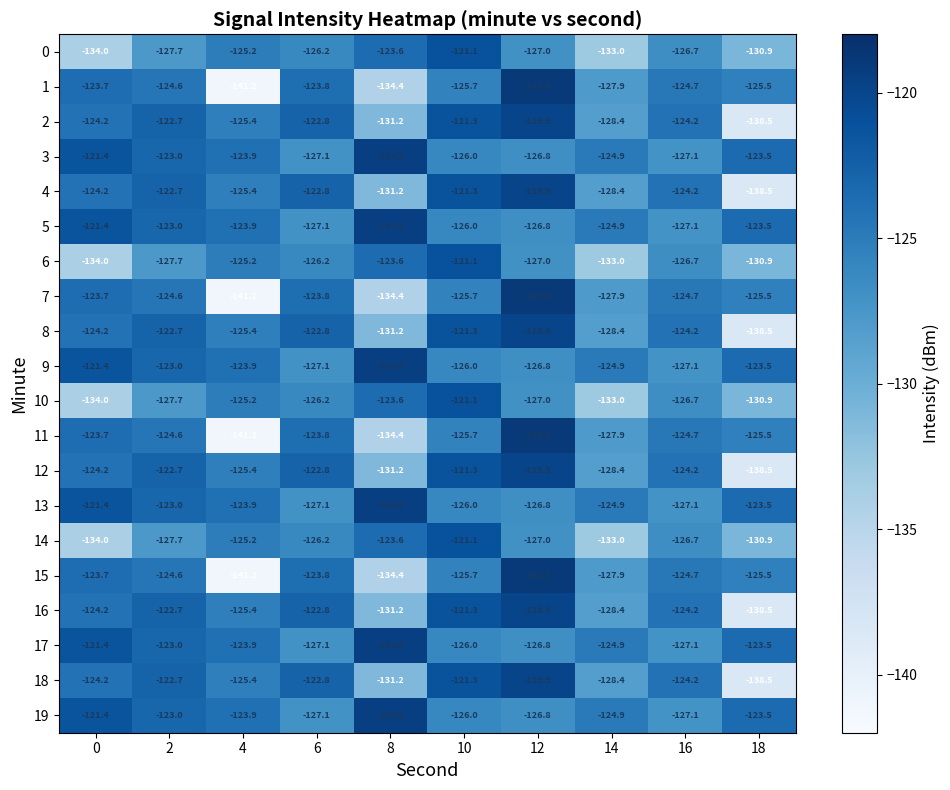

What is the average value of the 15 series?

-127.0